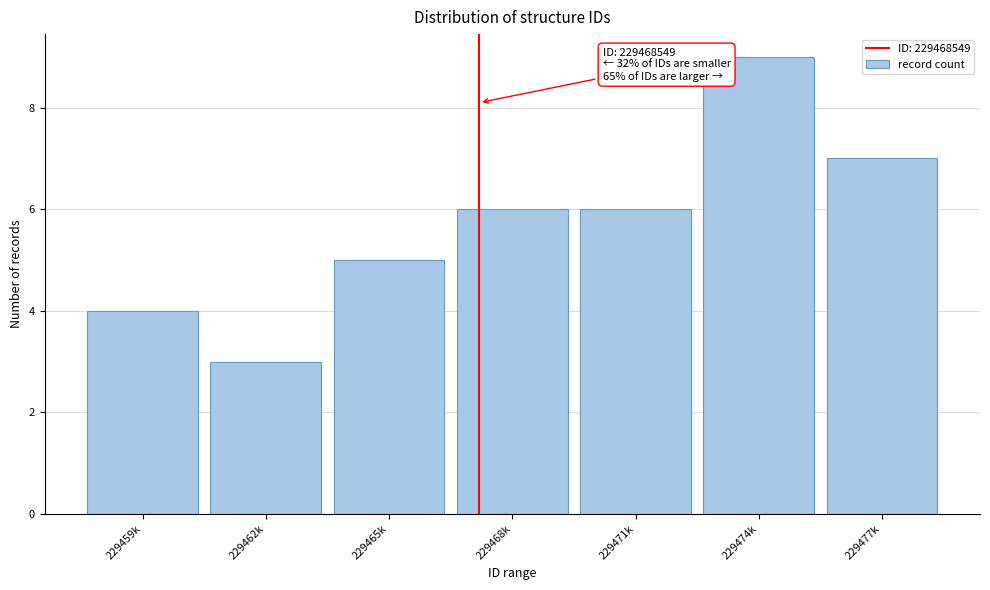

Reading right to left, what are all the values shown in this chart?

229477k=7	229474k=9	229471k=6	229468k=6	229465k=5	229462k=3	229459k=4